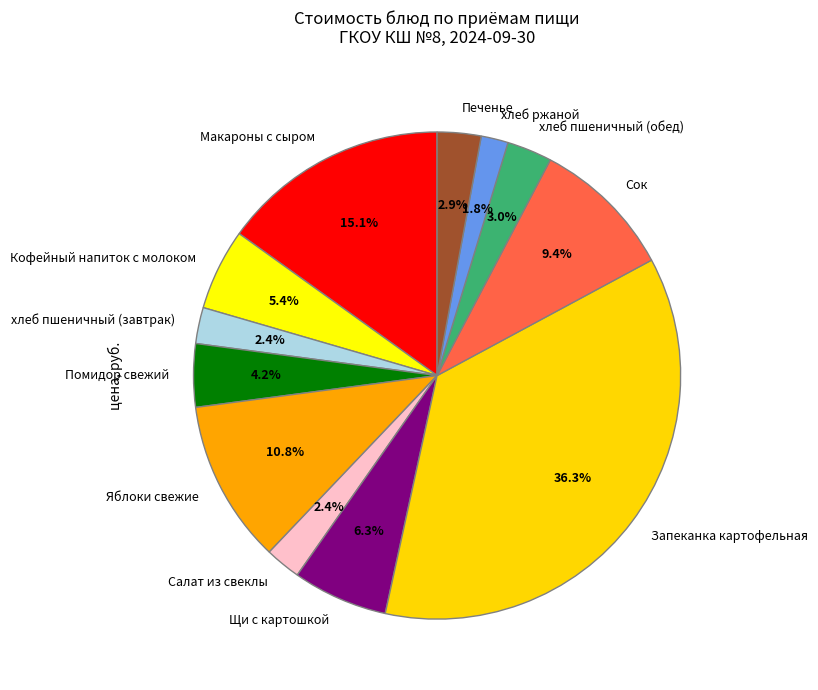

What is the smallest slice in the pie chart?

хлеб ржаной